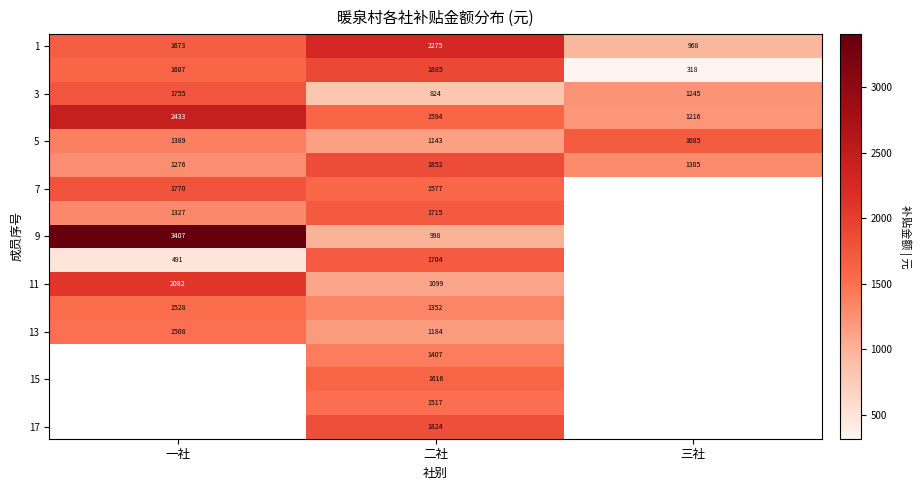

What is the difference between the highest and lowest values at 二社?

1451.0